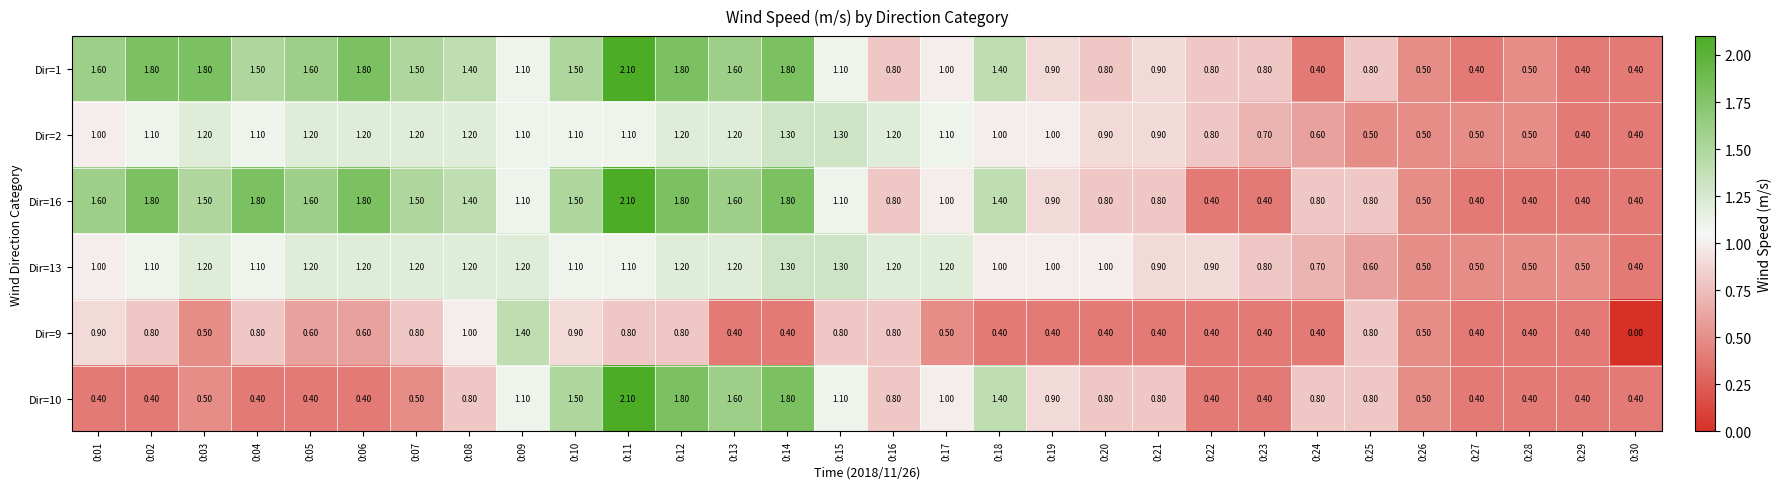

At which category is the sum across all series the highest?

0:11